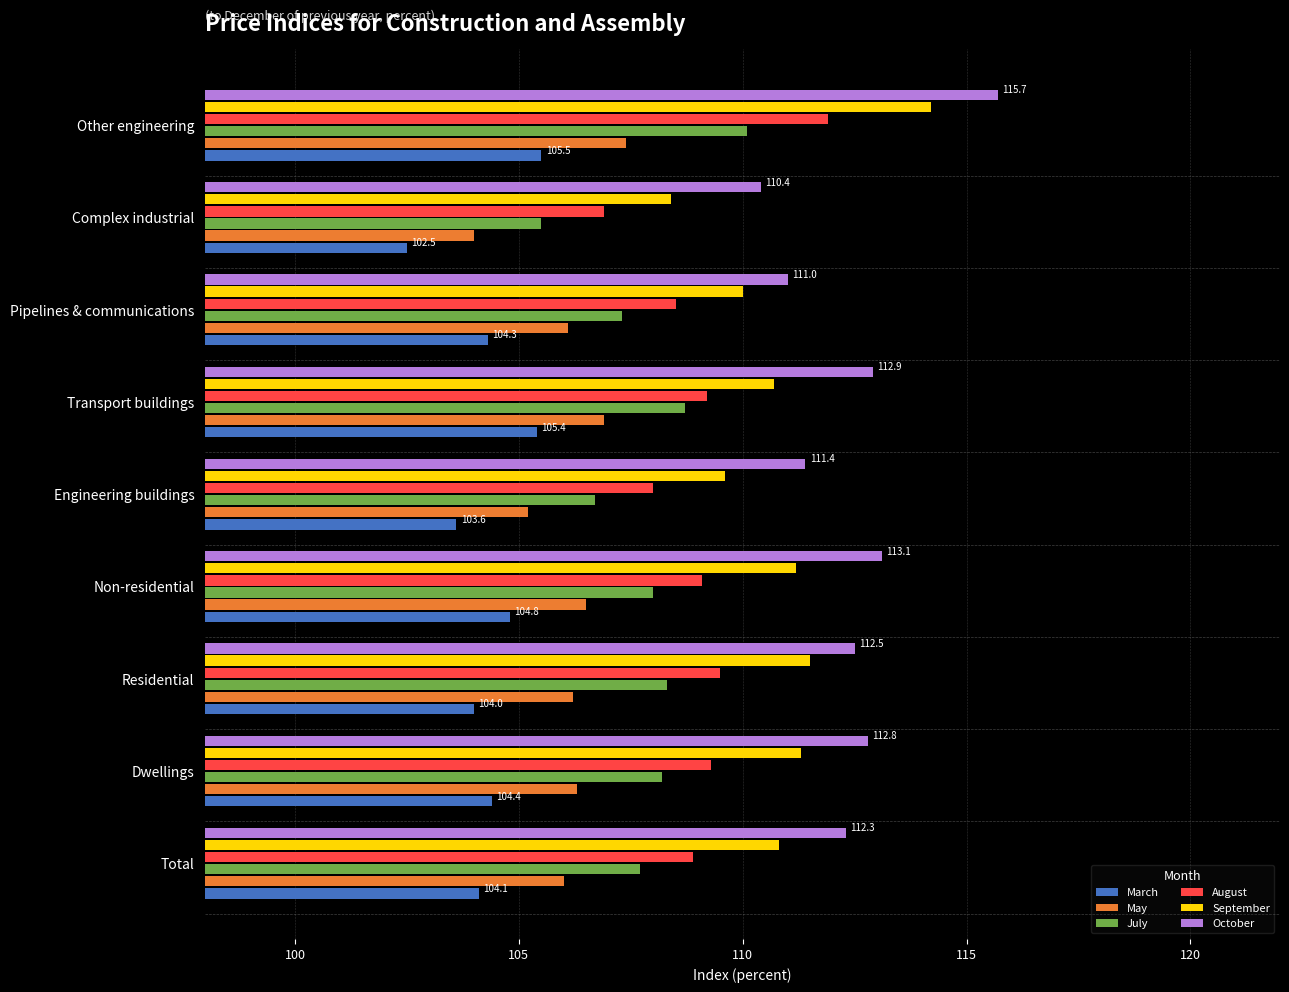

How many distinct data groups are displayed?

6